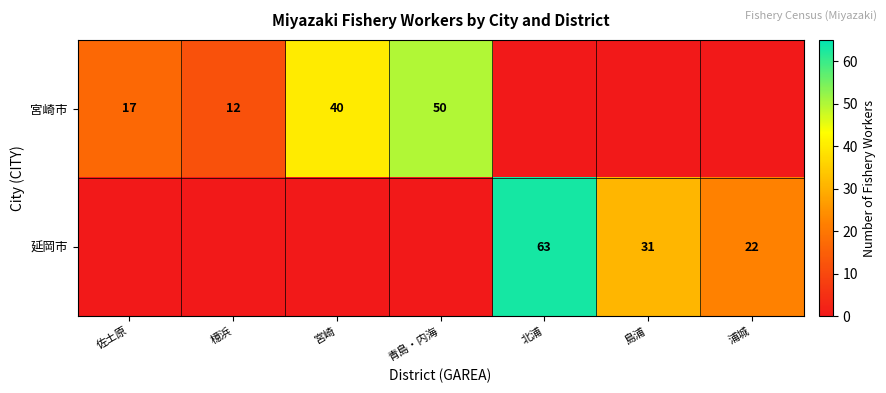

What is the sum of the 延岡市 values at 北浦 and 島浦?

94